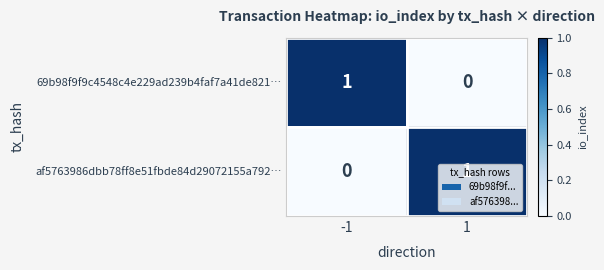

True or false: 69b98f9f9c4548c4e229ad239b4faf7a41de821… has a value of 1 at -1.

True